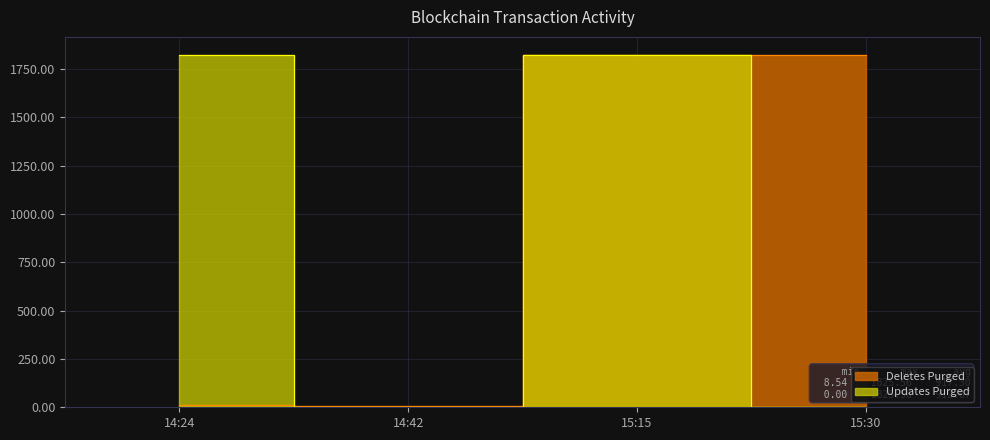

How many lines are shown in the chart?

2